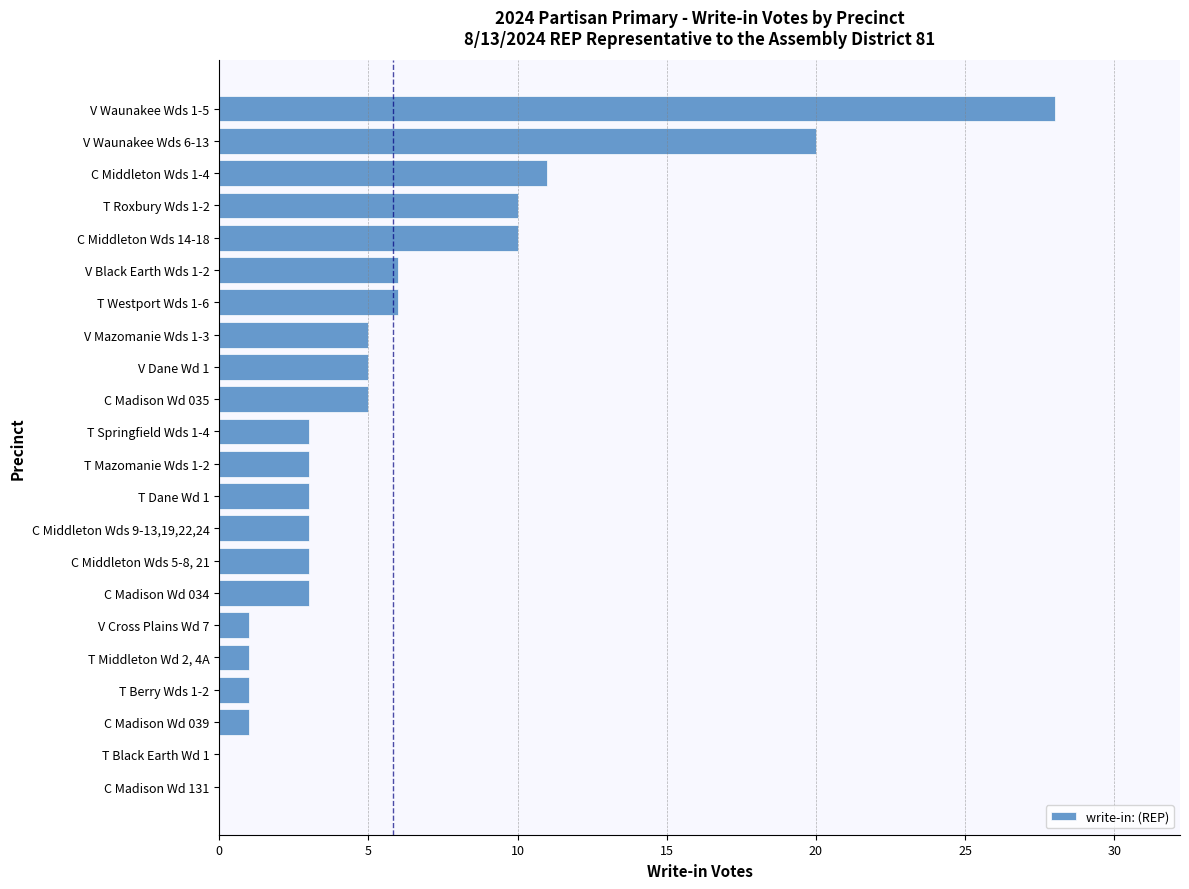

What is the sum of all values?

128